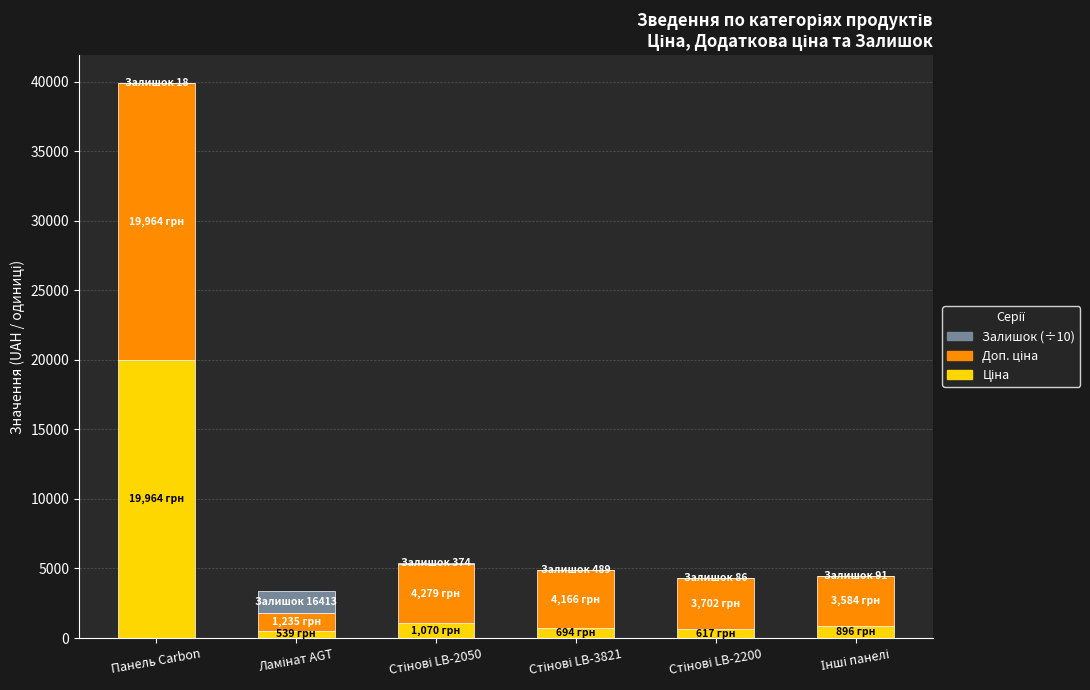

At which category is the sum across all series the highest?

Панель Carbon